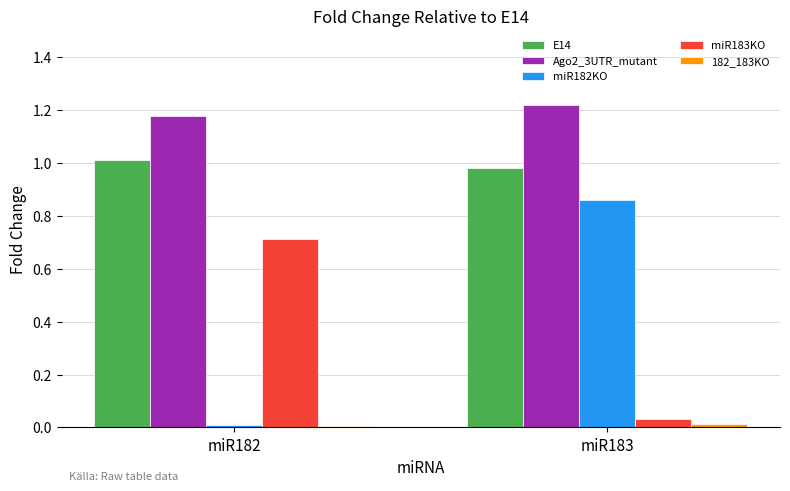

Which series has the largest range (max minus min)?

miR182KO